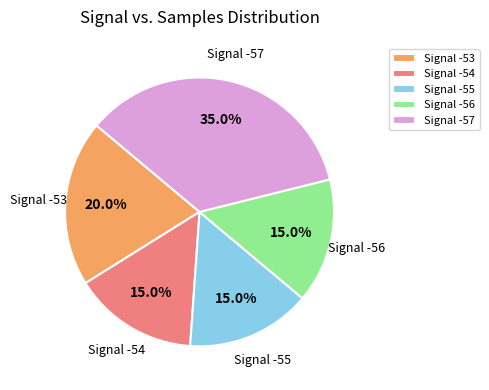

Do Signal -56 and Signal -55 together represent more than half of the pie?

No